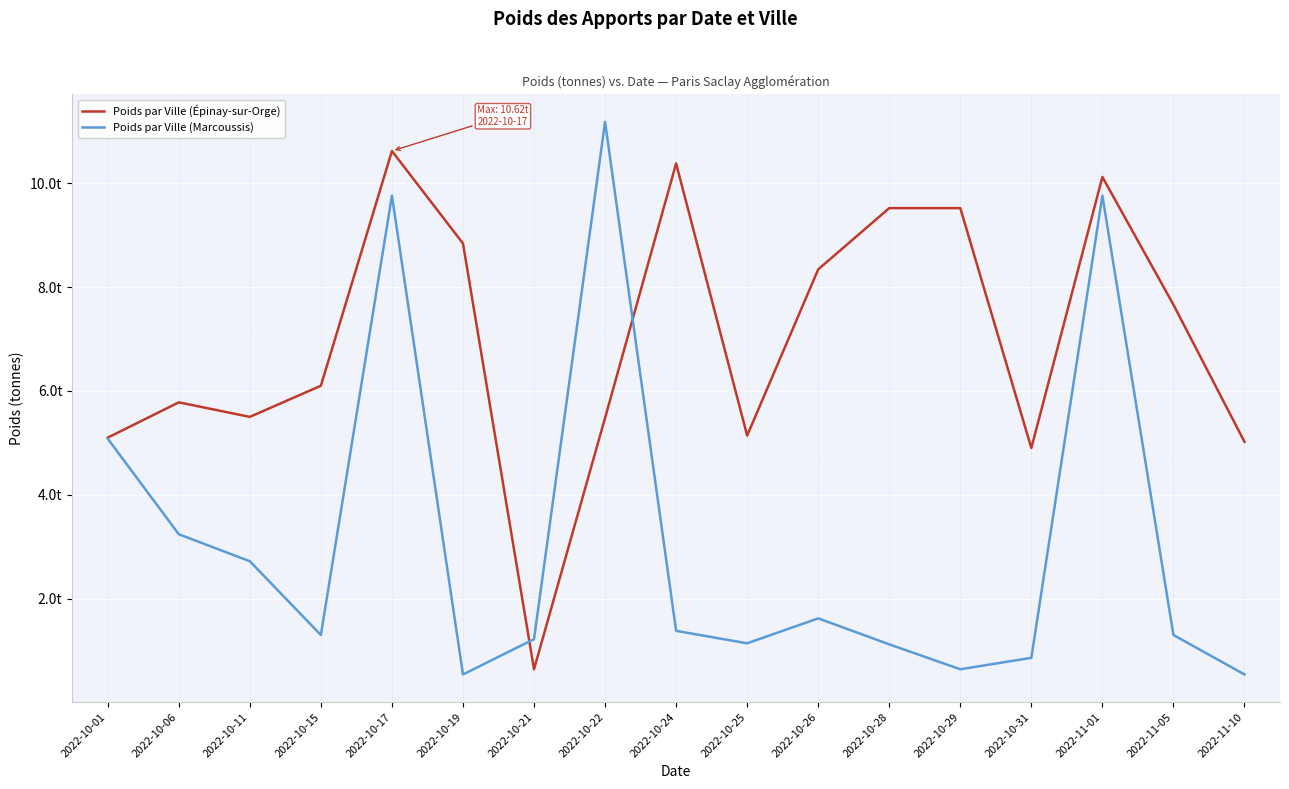

What is the value of the Poids par Ville (Épinay-sur-Orge) point at the 7th from the left?

0.6